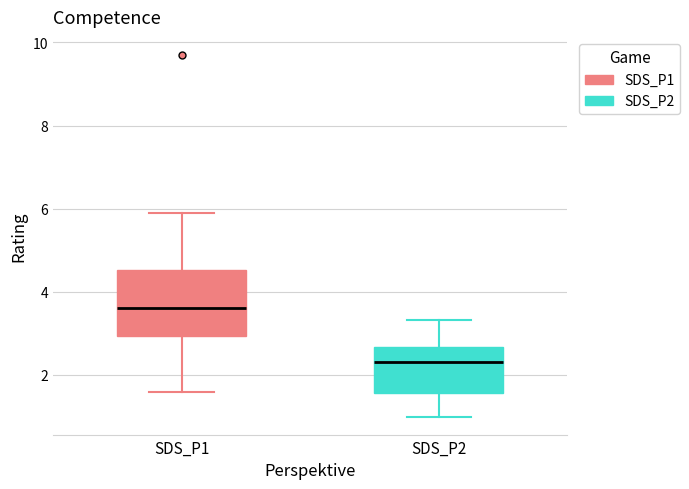

Which box is the tallest, from its lower edge to its upper edge?

SDS_P1